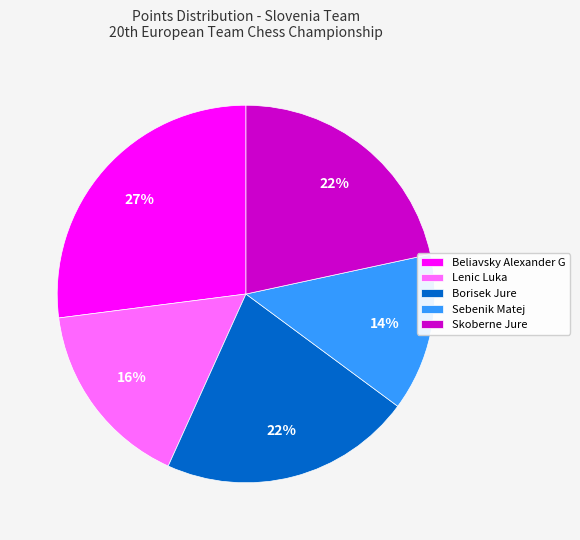

To the nearest percent, what is the average slice percentage?

20%